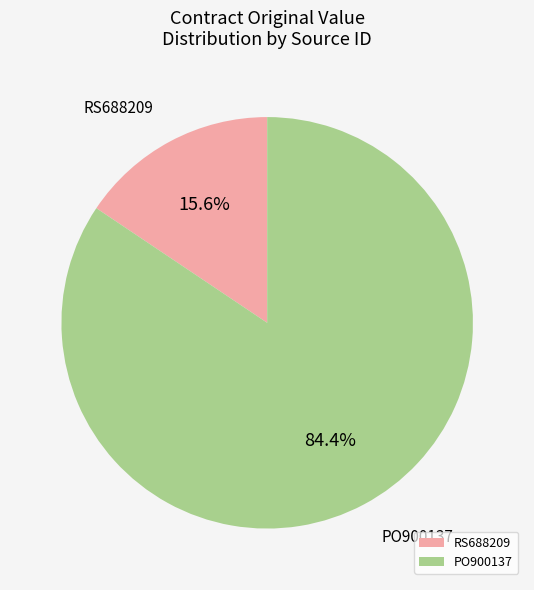

What is the ratio of the value at RS688209 to the value at PO900137?

0.2